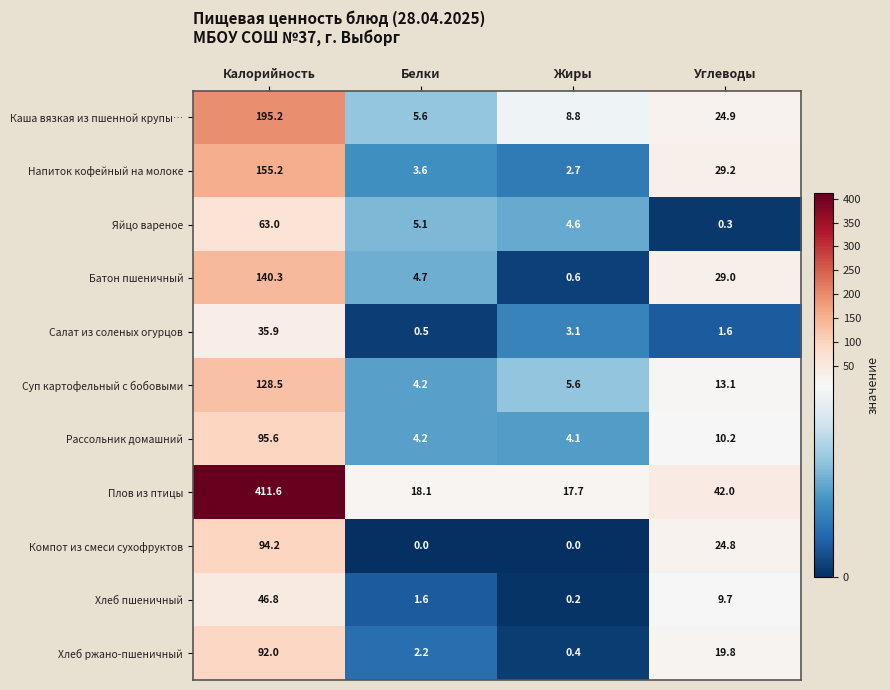

True or false: Суп картофельный с бобовыми has a value of 21.6 at Углеводы.

False